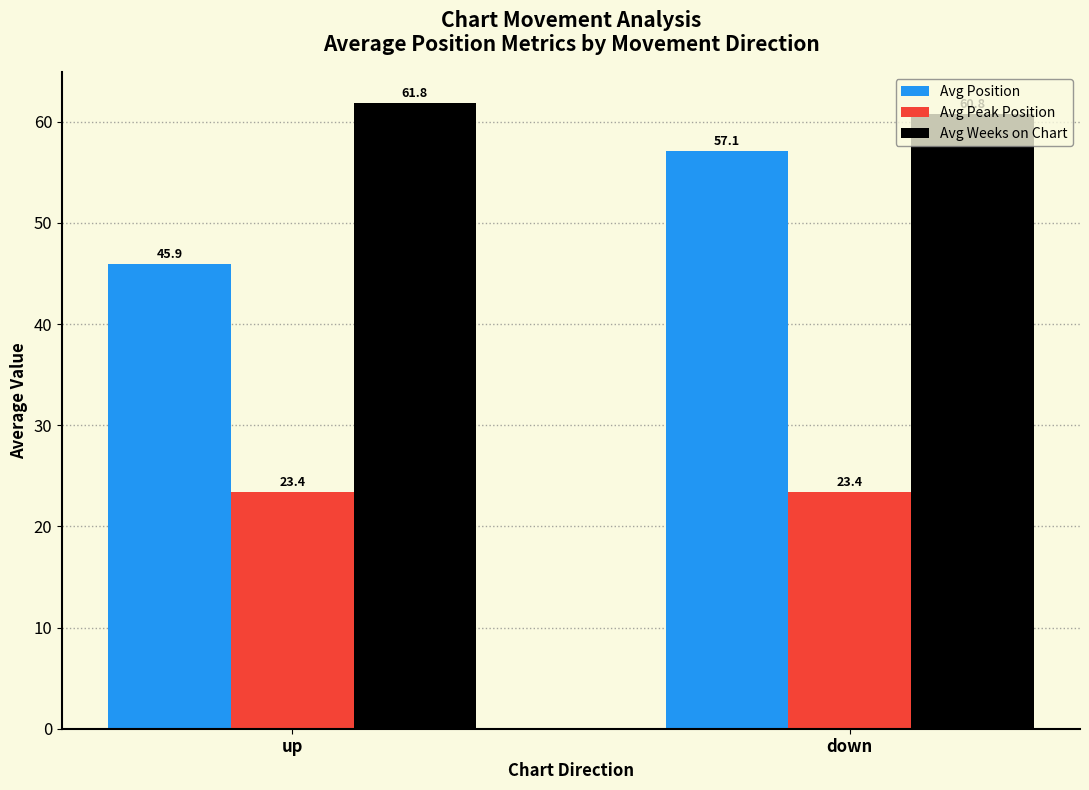

Which label corresponds to the largest value in the chart?

up